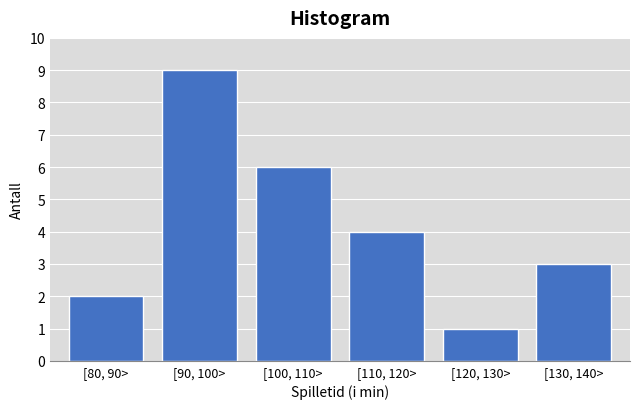

Reading left to right, what are all the values shown in this chart?

[80, 90>=2	[90, 100>=9	[100, 110>=6	[110, 120>=4	[120, 130>=1	[130, 140>=3